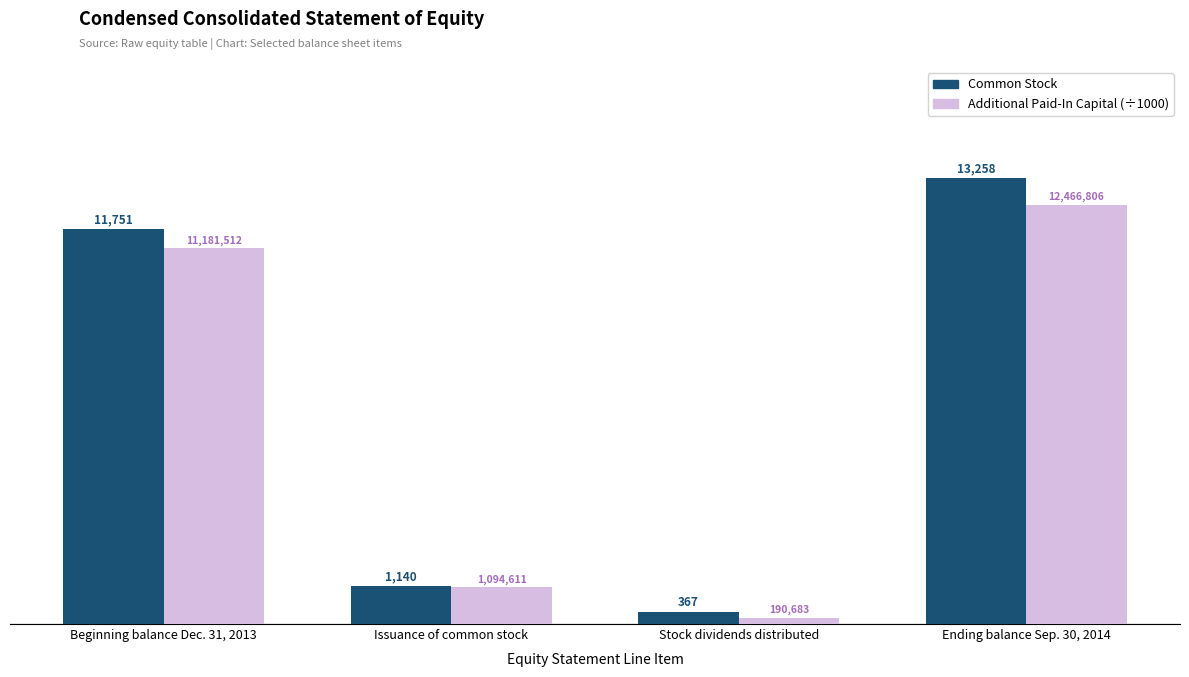

Where is Common Stock nearest to the value 6812?

Beginning balance Dec. 31, 2013